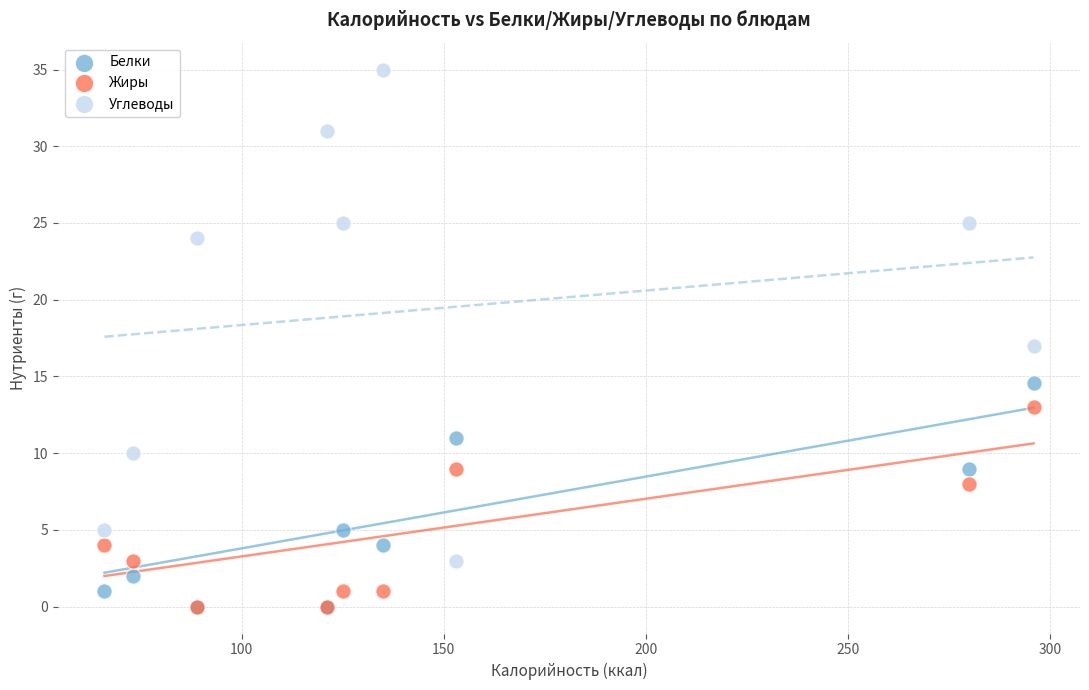

In the Углеводы series, what Y value is closest to 19?

17.0